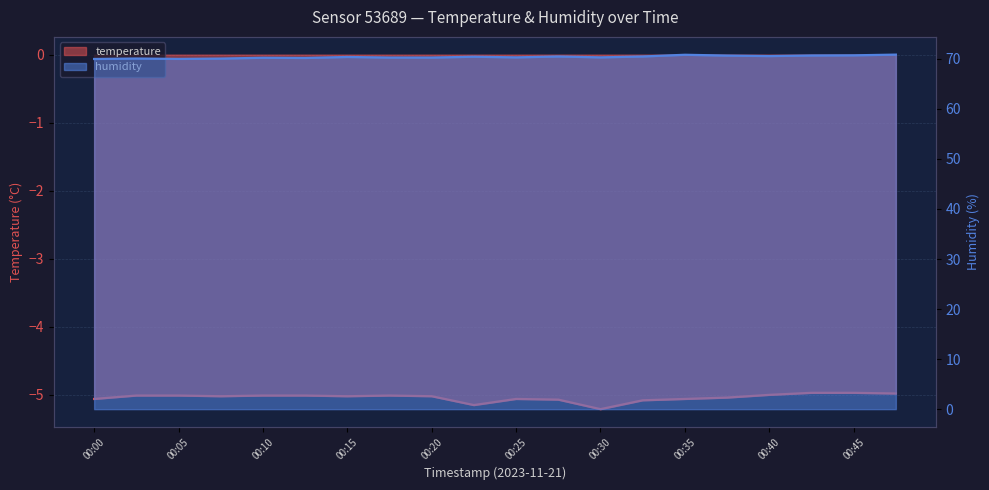

True or false: humidity has more than 1 interior local peaks.

True